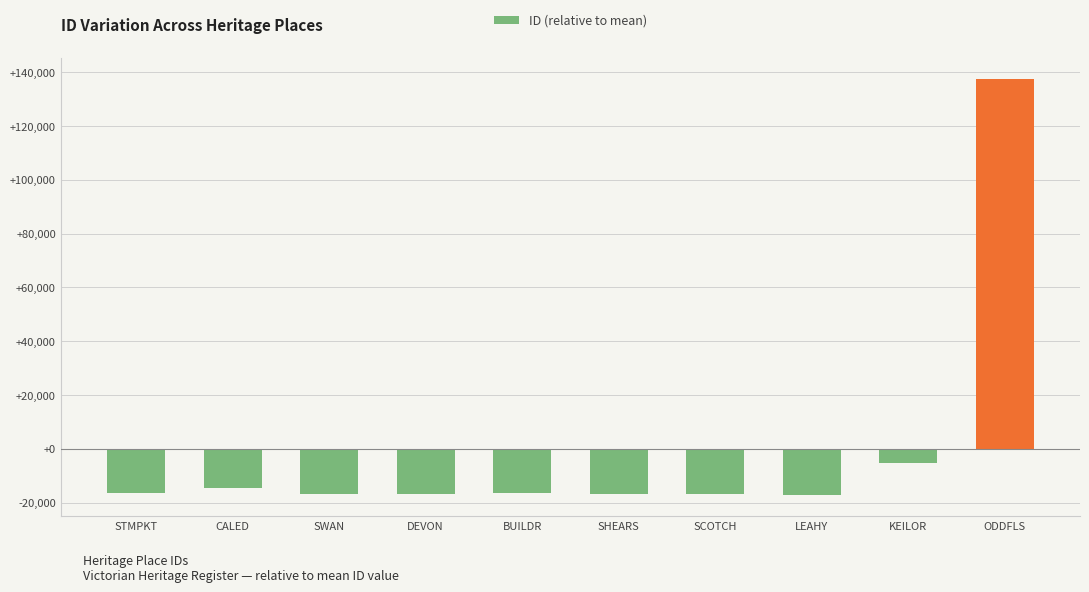

What is the label of the 6th bar from the left?

SHEARS